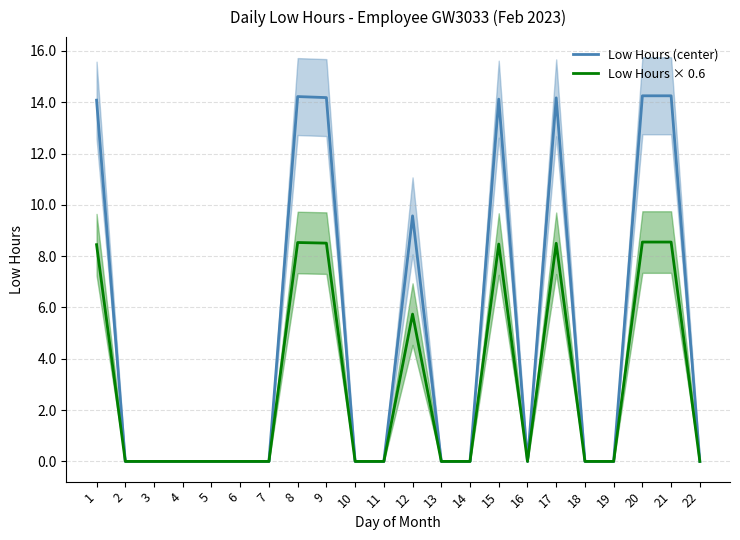

What is the sum of all Low Hours × 0.6 values?

65.3